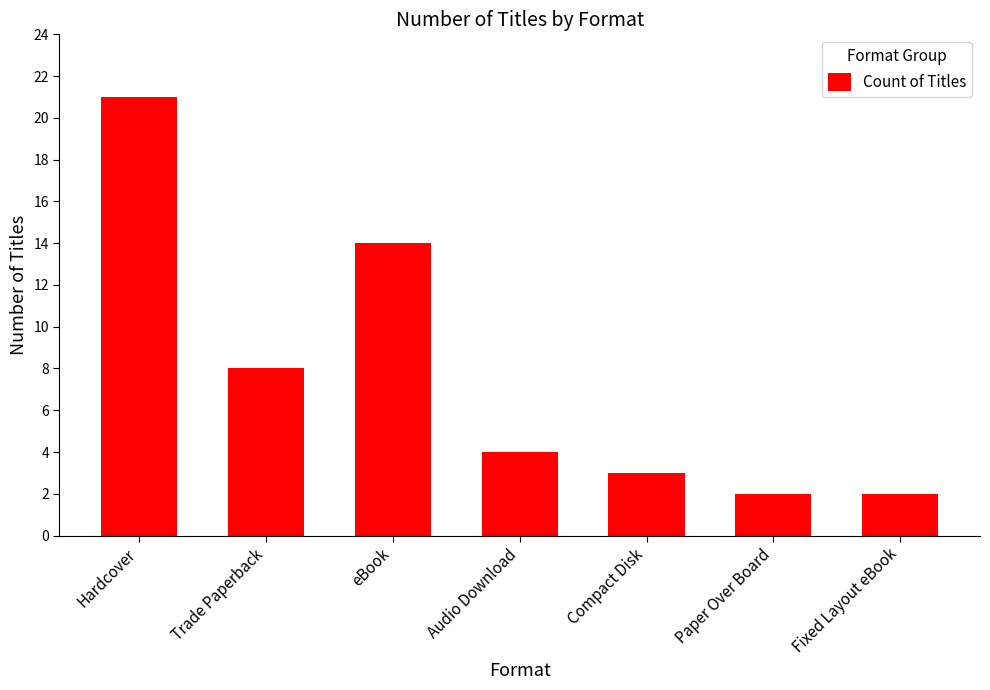

Reading right to left, what are all the values shown in this chart?

Fixed Layout eBook=2	Paper Over Board=2	Compact Disk=3	Audio Download=4	eBook=14	Trade Paperback=8	Hardcover=21